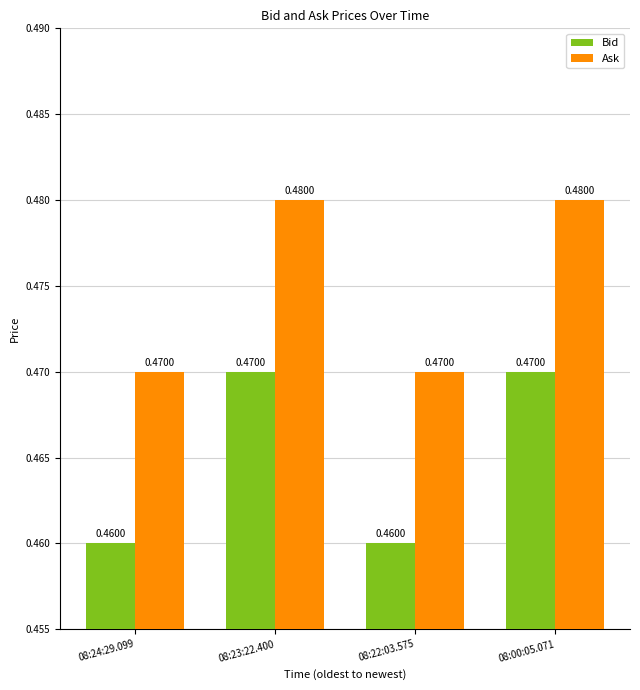

What is the sum of all Bid values?

1.9